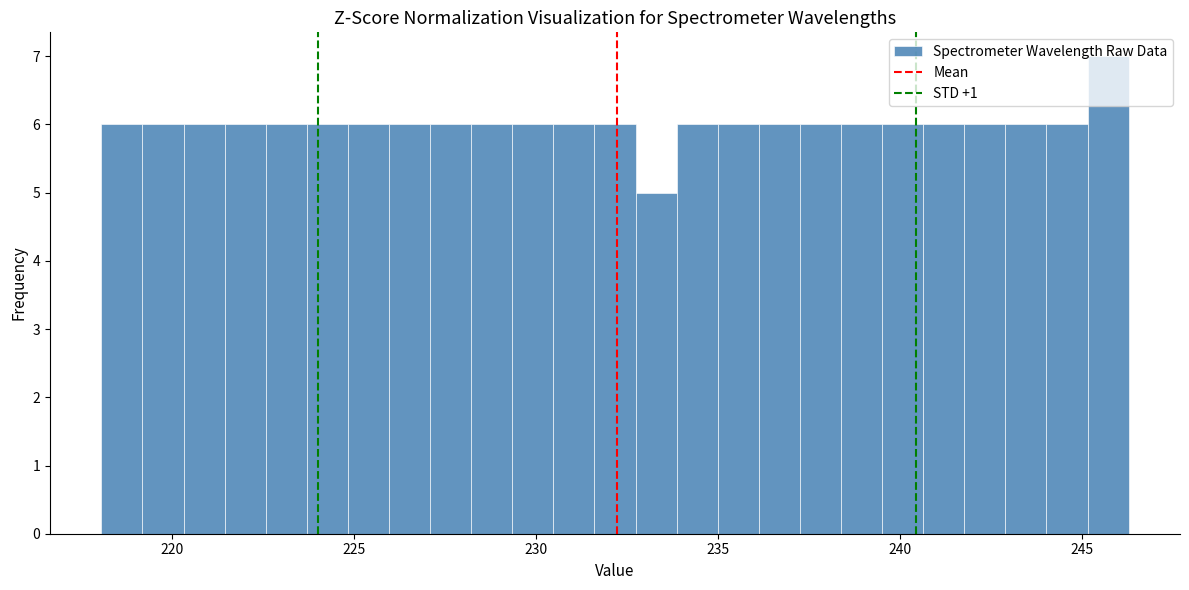

Read against the x-axis, roughly where is the centre of the tallest bar?

245.5